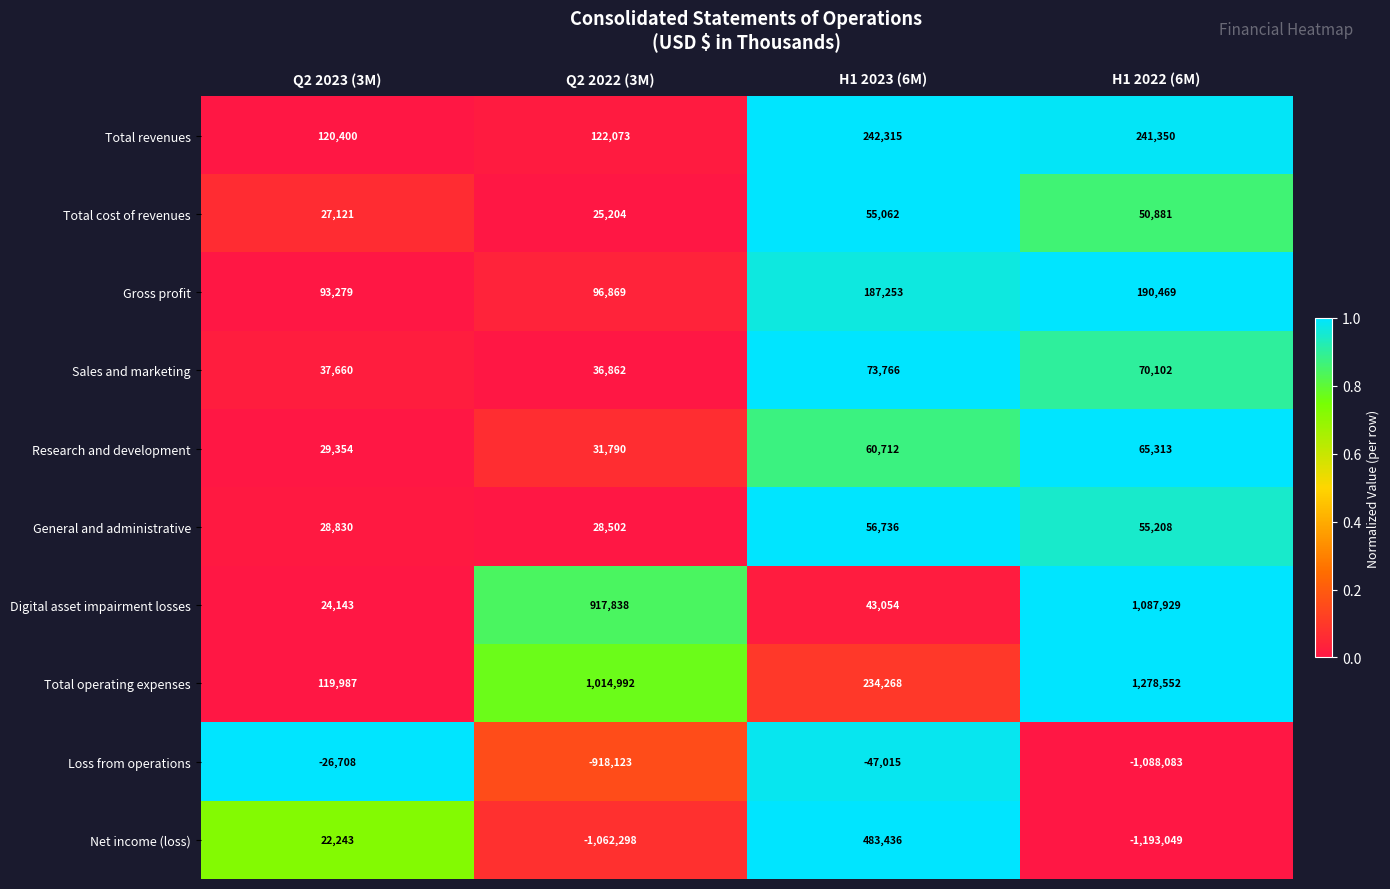

What is the difference between the Research and development values at H1 2022 (6M) and H1 2023 (6M)?

4601